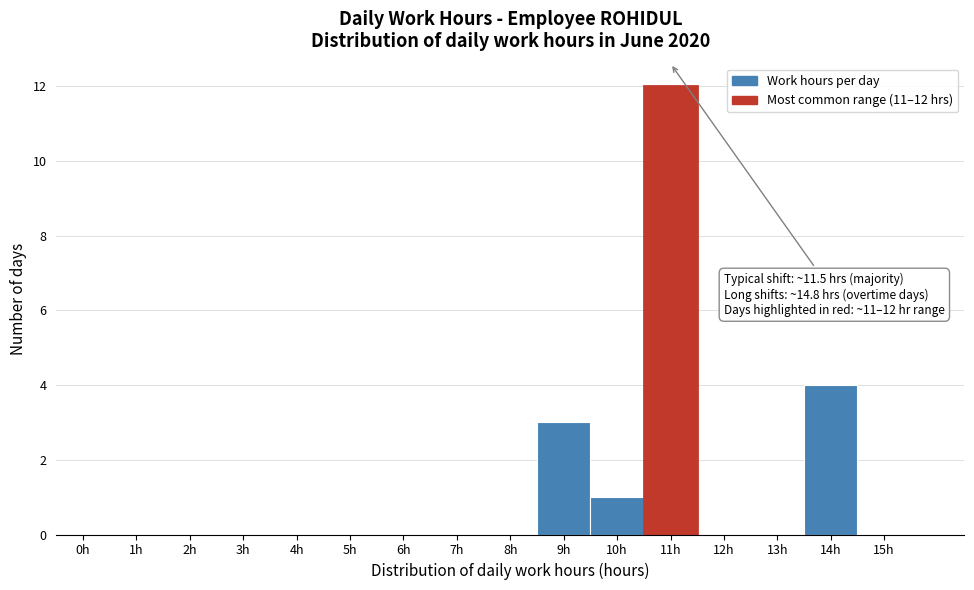

Reading left to right, list all the values displayed in this chart.

0h=0	1h=0	2h=0	3h=0	4h=0	5h=0	6h=0	7h=0	8h=0	9h=3	10h=1	11h=12	12h=0	13h=0	14h=4	15h=0